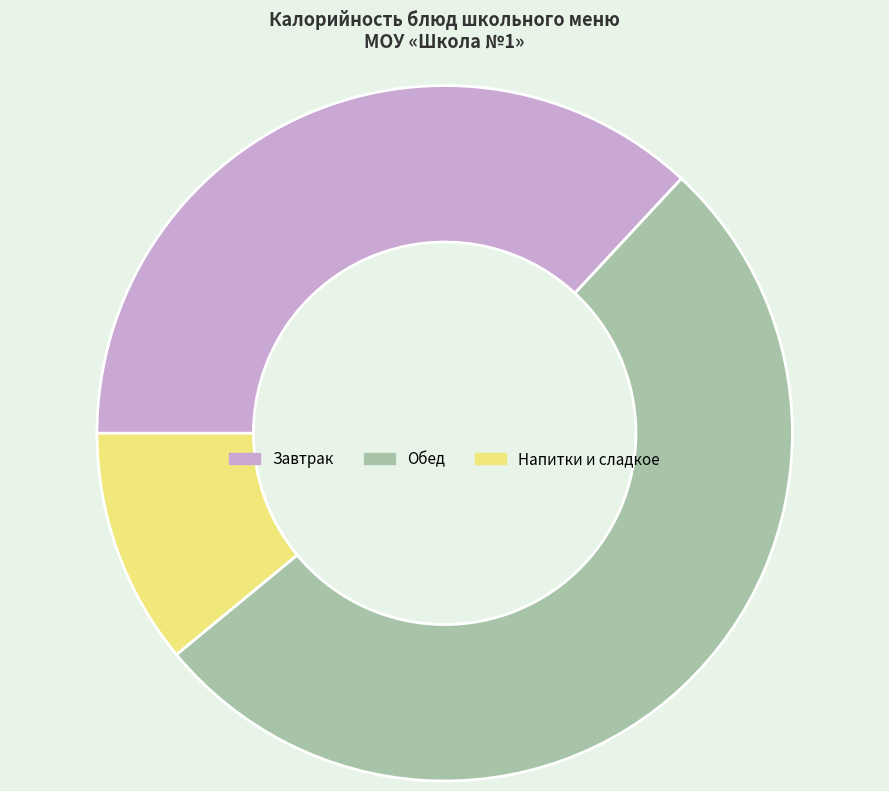

Approximately how many times larger is the value at Обед compared to Завтрак?

1.4